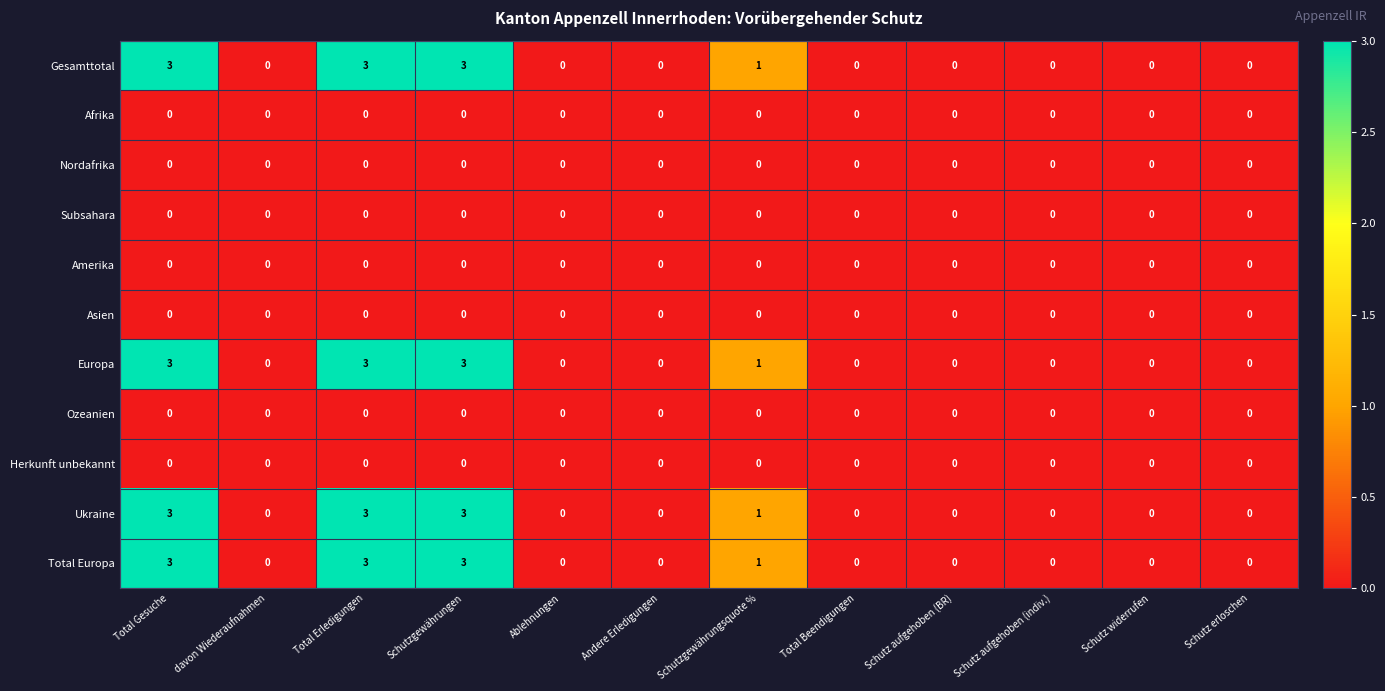

What is the maximum value shown in the chart?

3